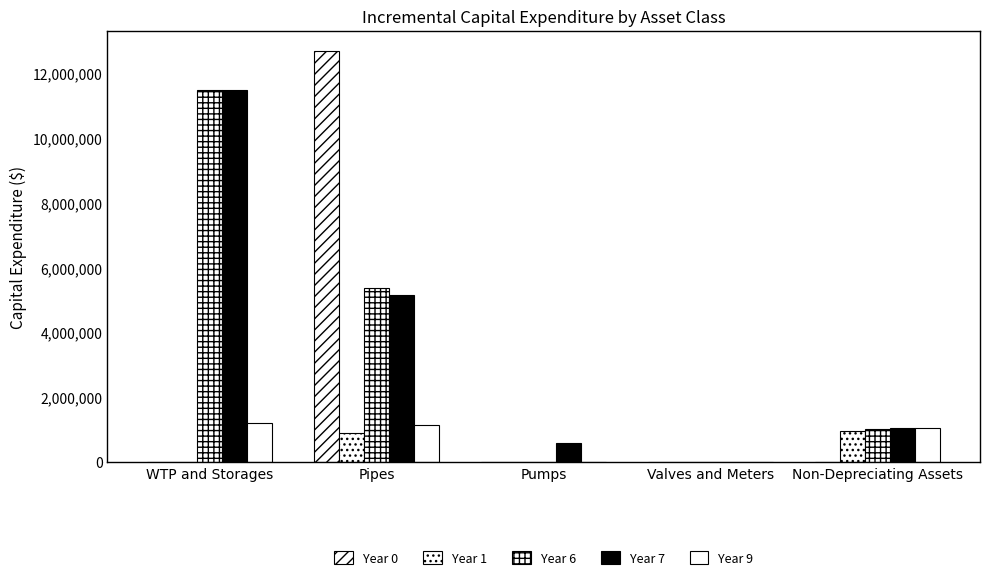

Which series has the largest total across all categories?

Year 7